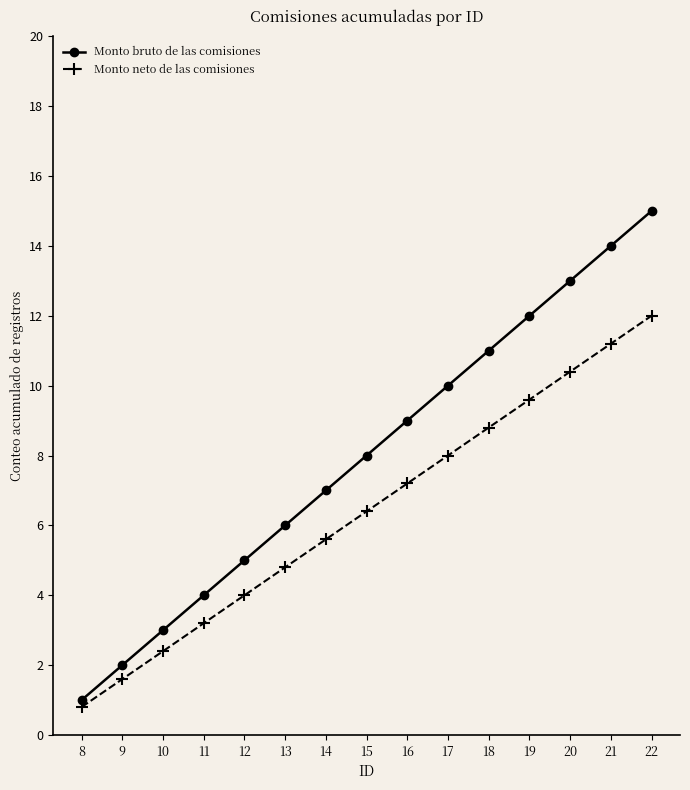

True or false: Monto neto de las comisiones and Monto bruto de las comisiones cross at least once.

False